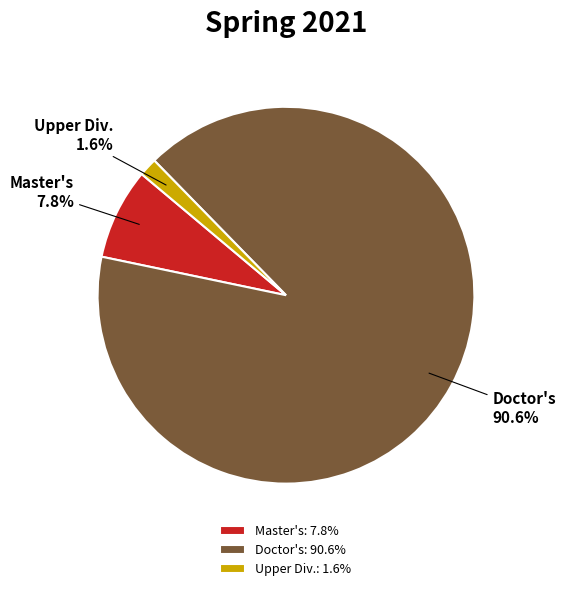

What is the total percentage of Master's and Upper Div.?

9.4%